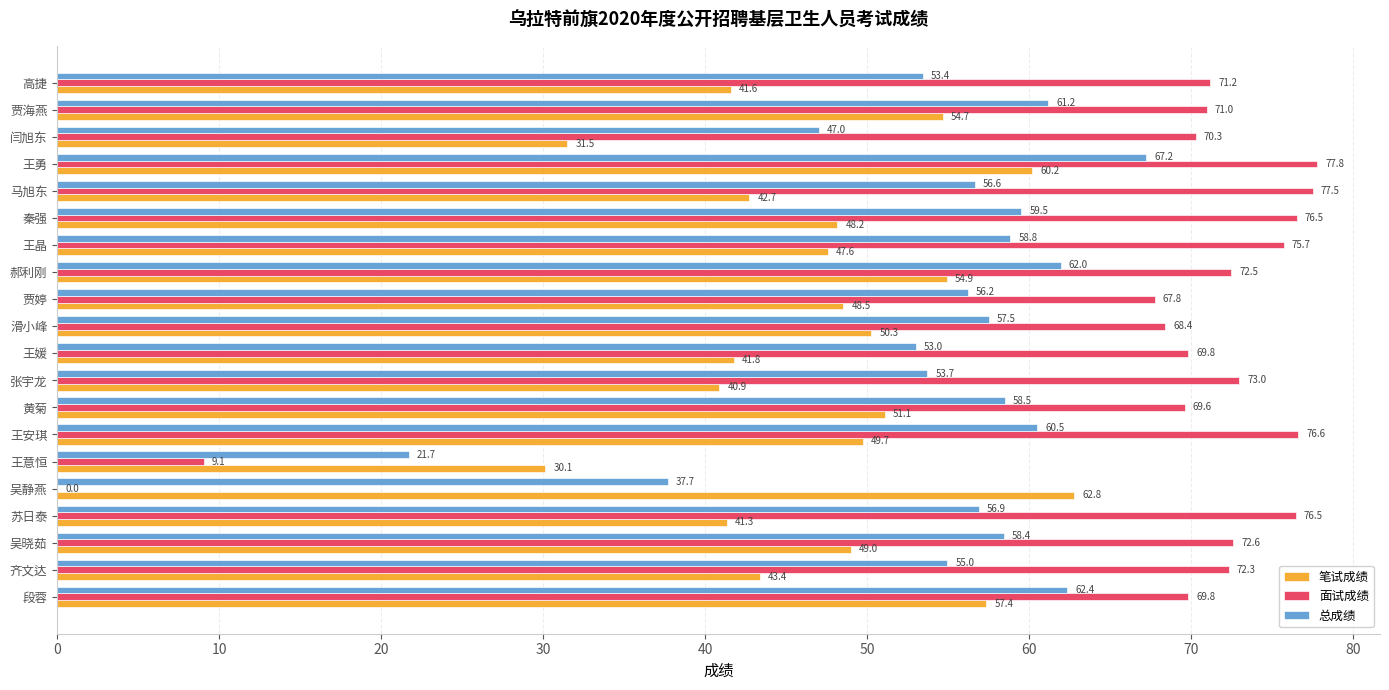

Which series has the largest total across all categories?

面试成绩